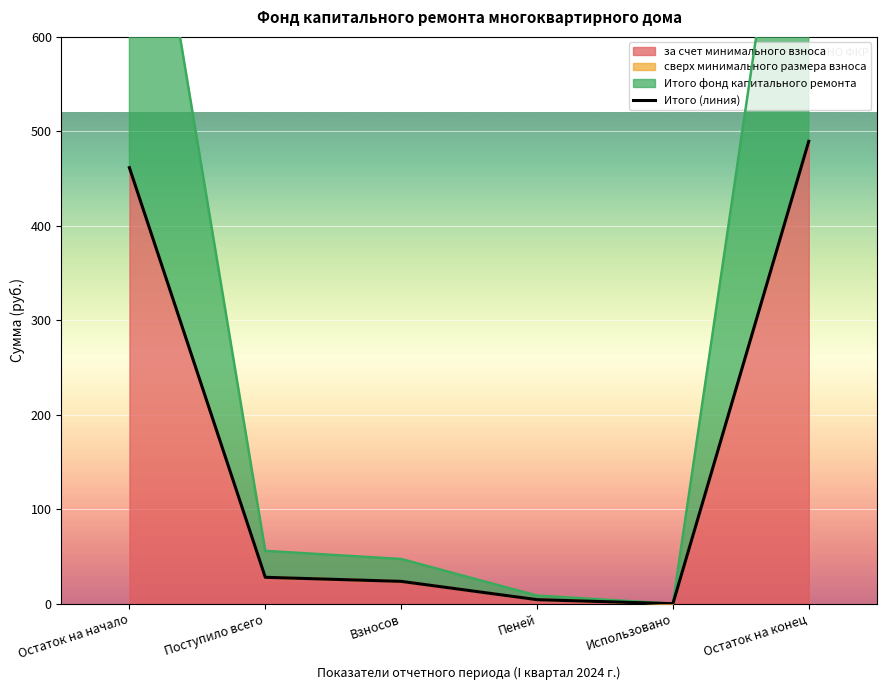

Count the number of categories in the chart.

6